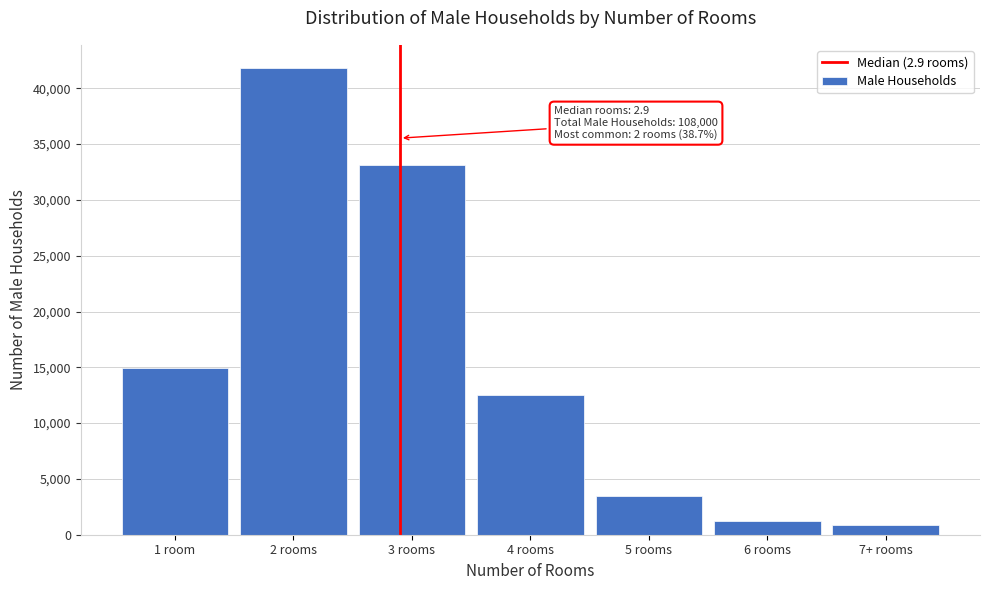

Reading left to right, transcribe all the data shown in this chart.

14958	41807	33131	12557	3466	1230	851